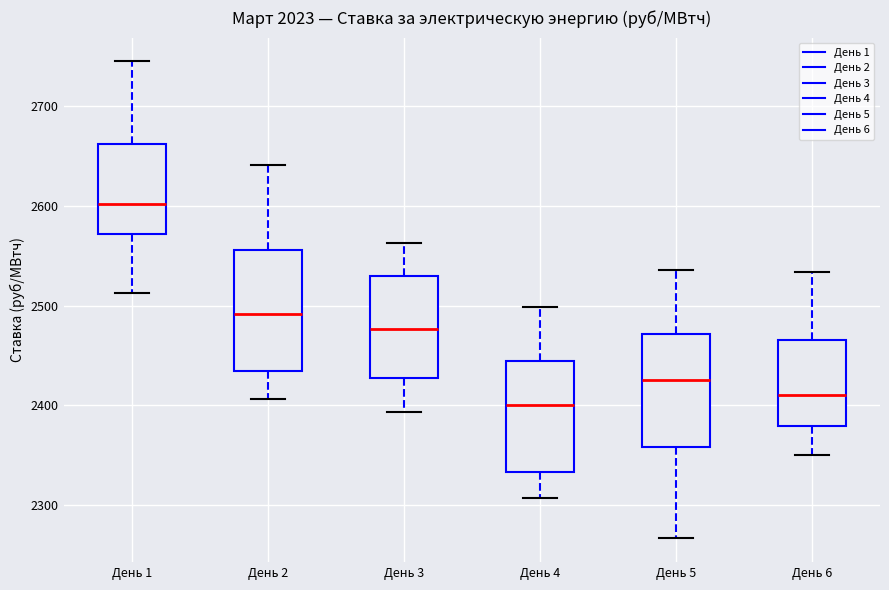

Where does the upper whisker of the box for День 3 end on the y-axis? The values are not printed on the chart, so give them approximately, as read against the axis.

2560